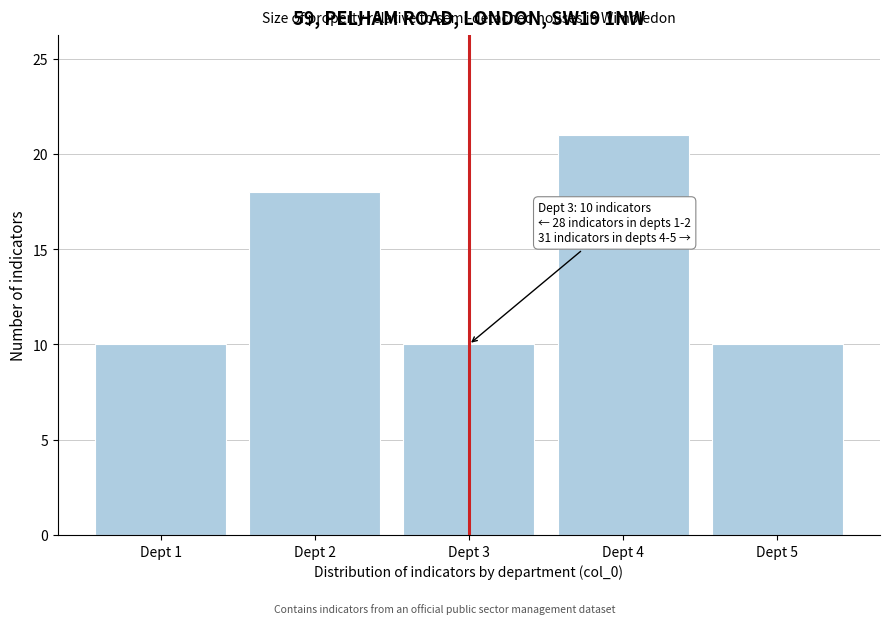

Reading left to right, list all the values displayed in this chart.

10	18	10	21	10